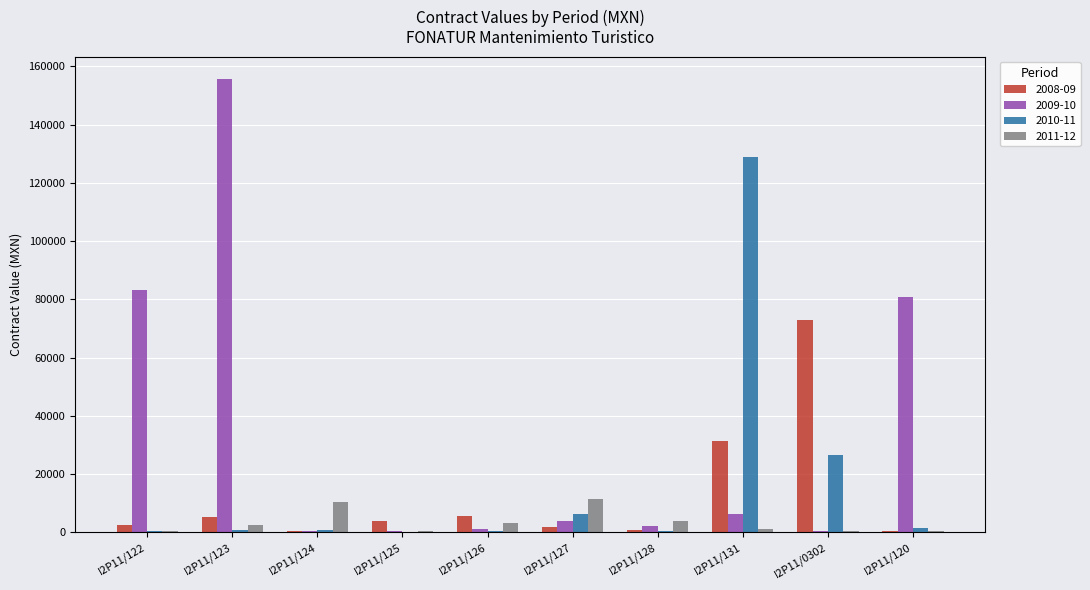

Does the chart contain stacked bars?

No